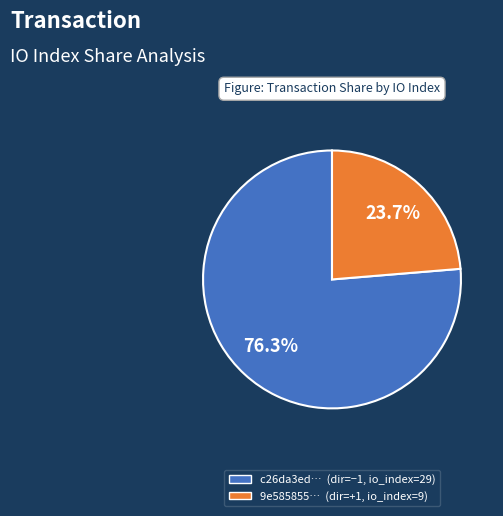

Does any single category account for the majority?

Yes